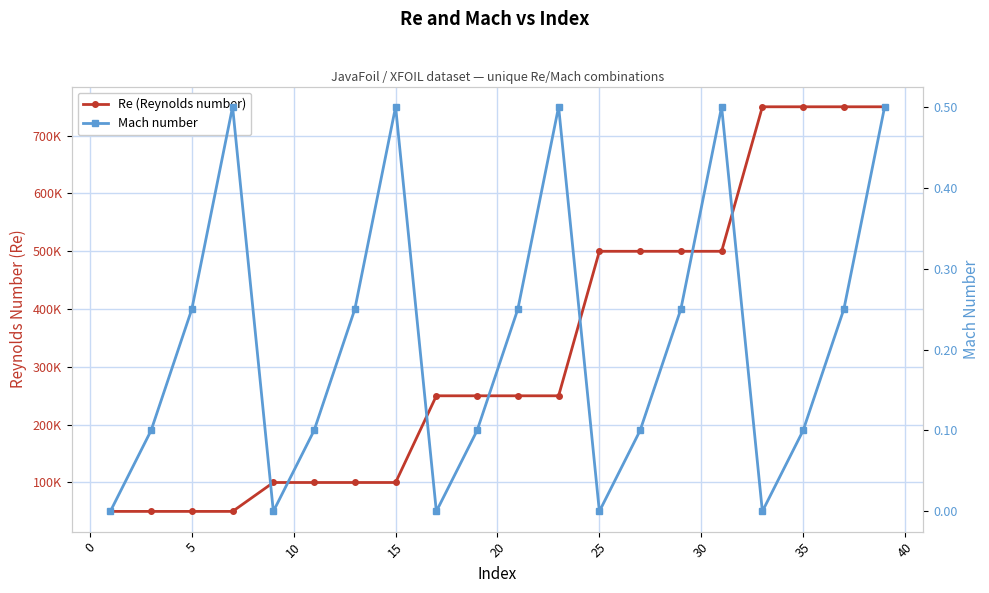

What is the total value across all series at 40?

250000.1